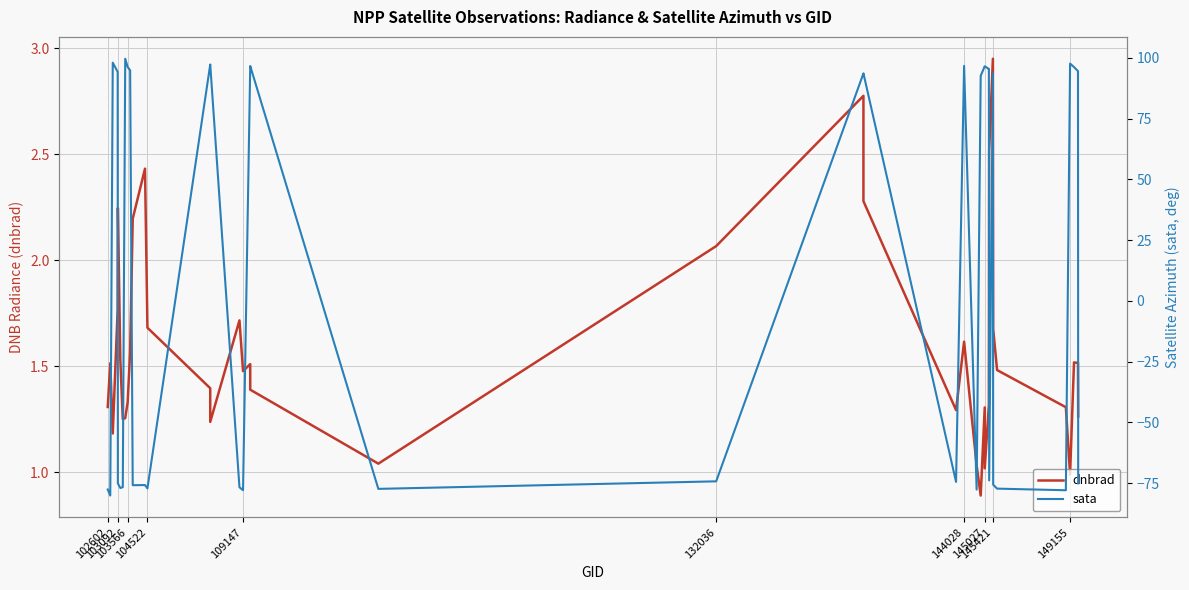

Where does the dnbrad series first go above 1?

102602